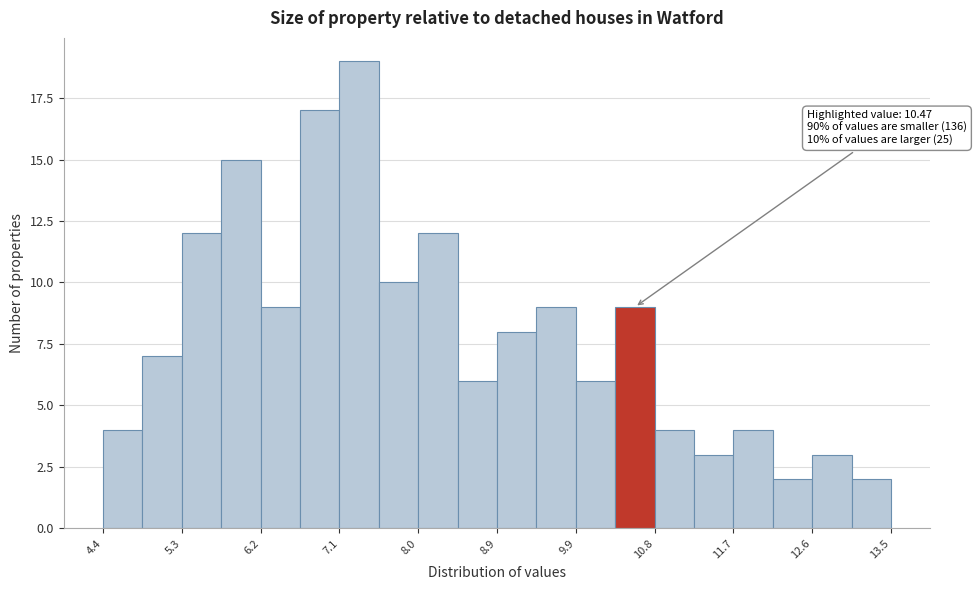

Which range on the x-axis has the tallest bar?

7.1 to 7.6